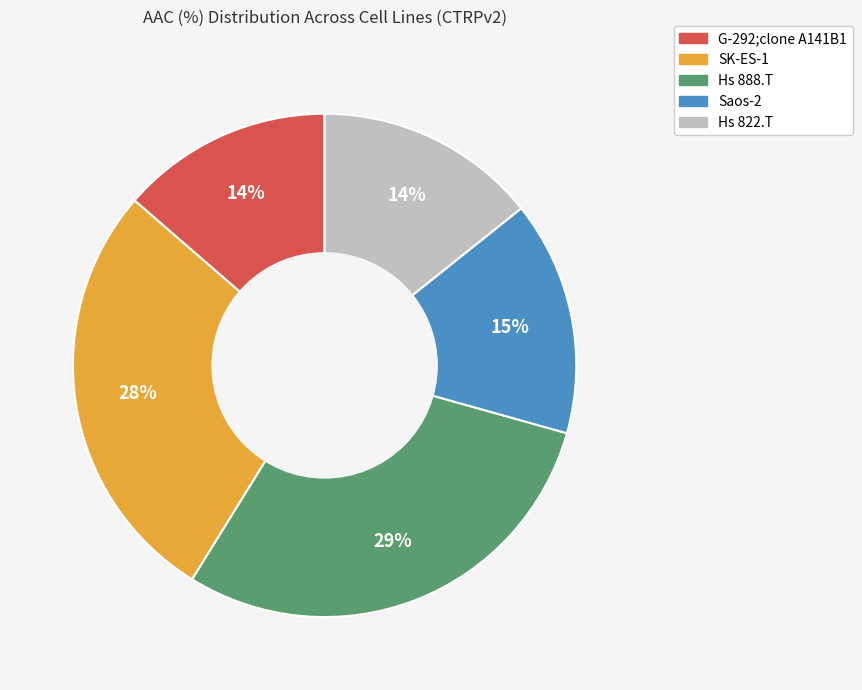

To the nearest percent, what percentage of the pie is SK-ES-1?

28%